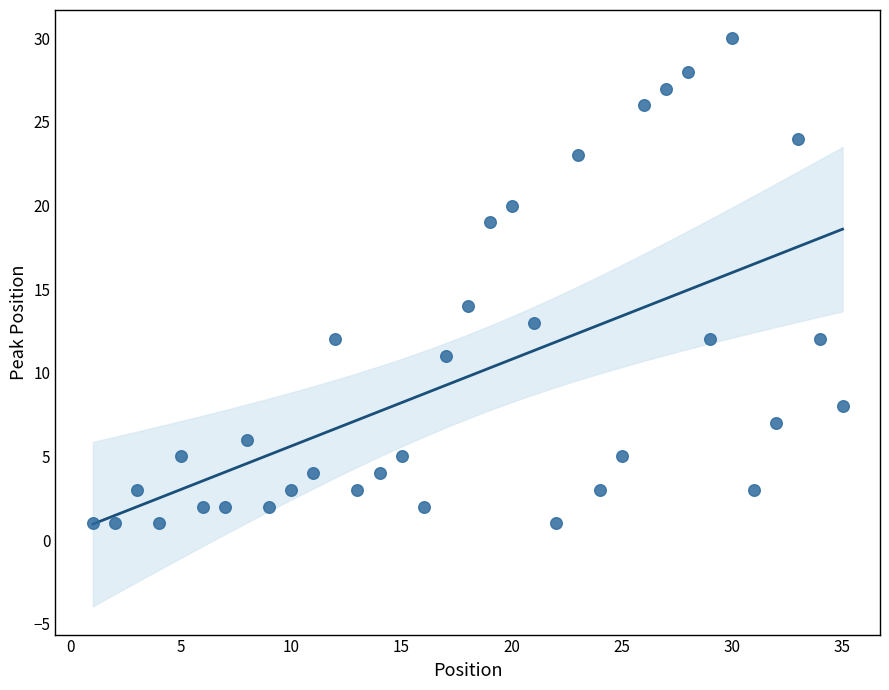

What Y value in the scatter plot is closest to 15?

14